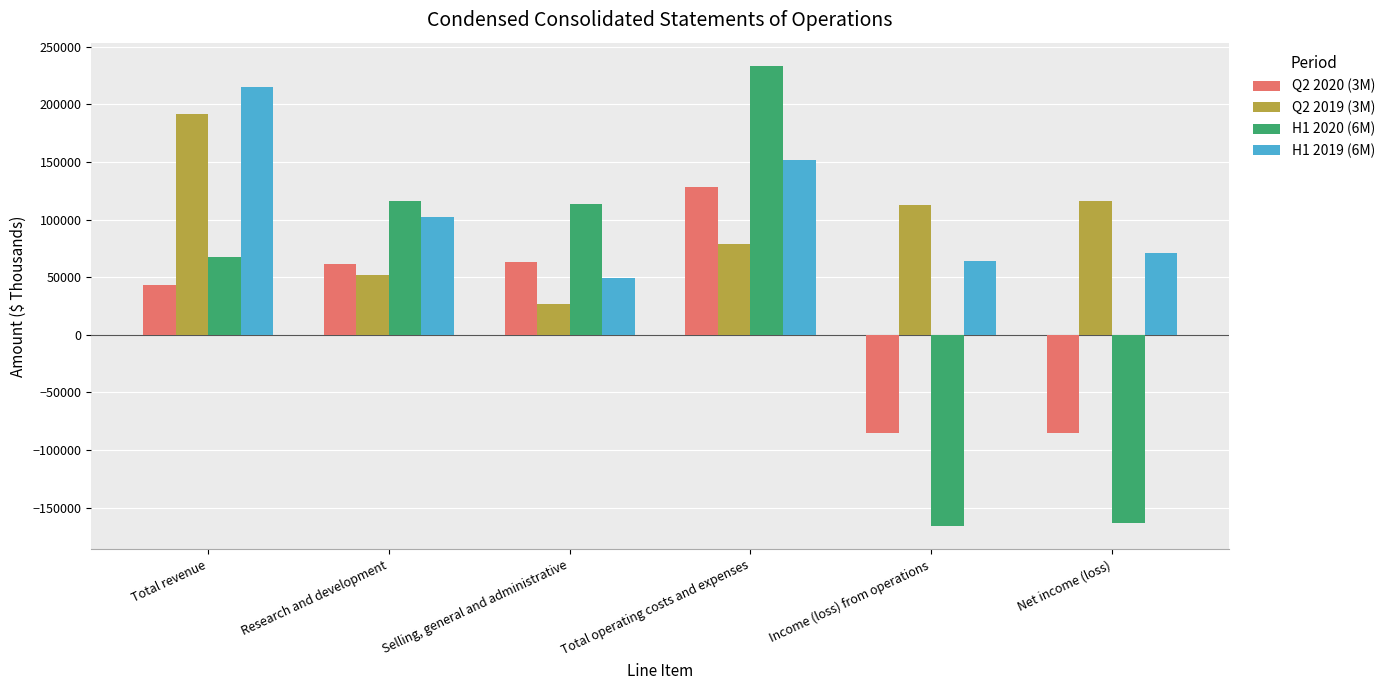

Which series has the widest spread of values?

H1 2020 (6M)